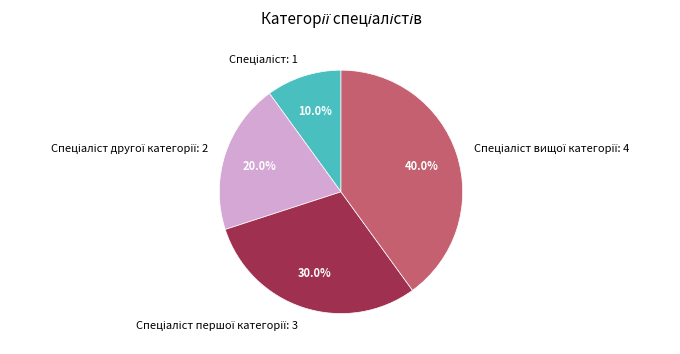

Is there a majority slice in this chart?

No